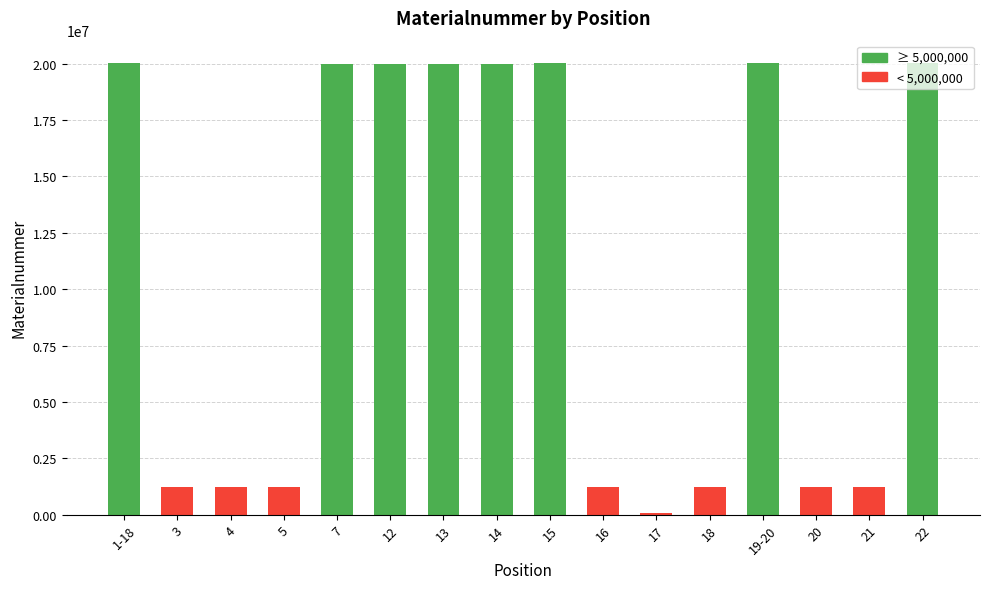

The value at 13 is 30204958. True or false?

False